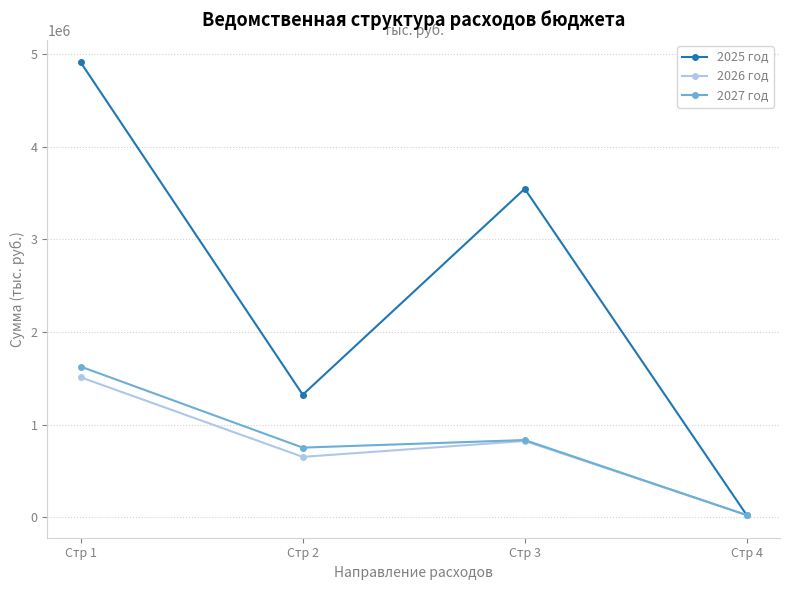

List the labels in order of 2026 год value, largest first.

Стр 1, Стр 3, Стр 2, Стр 4